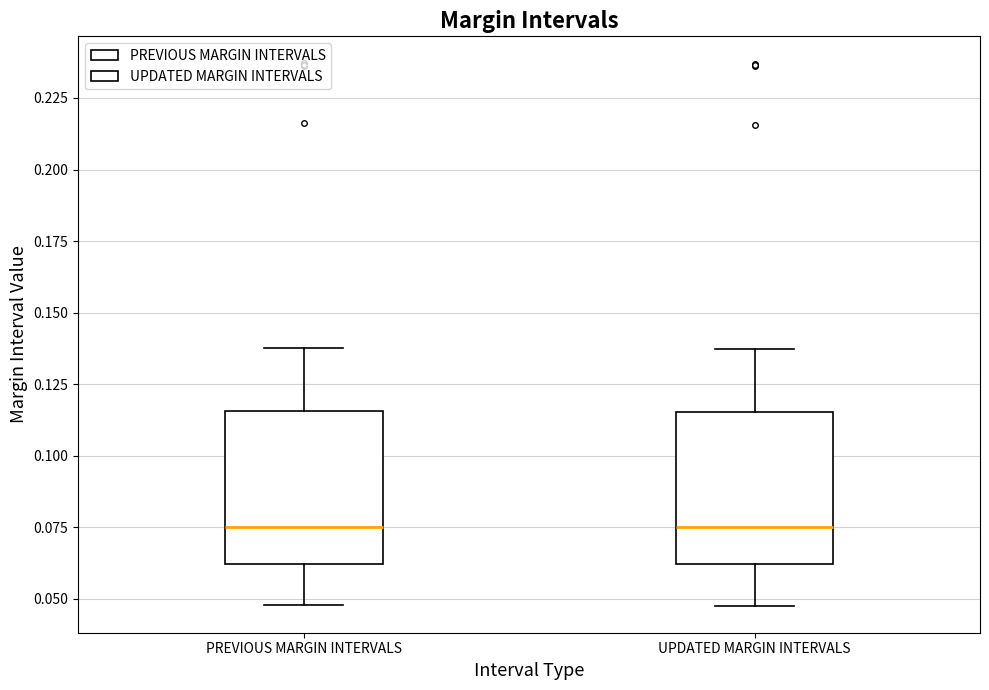

Reading left to right, read every box against the y-axis: the position of its median line, the range the box covers, and the ends of its whiskers. The values are not printed on the chart, so give them approximately, as read against the axis.

PREVIOUS MARGIN INTERVALS: median 0.075, box 0.060 to 0.115, whiskers 0.050 to 0.140
UPDATED MARGIN INTERVALS: median 0.075, box 0.060 to 0.115, whiskers 0.050 to 0.135